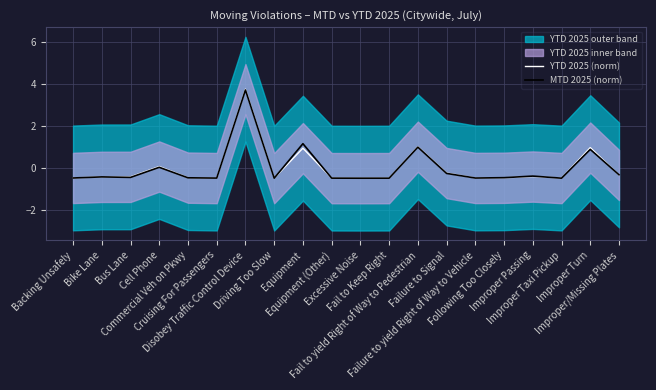

Reading left to right, list all the values displayed in this chart.

YTD 2025 (norm): Backing Unsafely=-0.5	Bike Lane=-0.4	Bus Lane=-0.4	Cell Phone=0.1	Commercial Veh on Pkwy=-0.5	Cruising For Passengers=-0.5	Disobey Traffic Control Device=3.8	Driving Too Slow=-0.5	Equipment=0.9	Equipment (Other)=-0.5	Excessive Noise=-0.5	Fail to Keep Right=-0.5	Fail to yield Right of Way to Pedestrian=1.0	Failure to Signal=-0.2	Failure to yield Right of Way to Vehicle=-0.5	Following Too Closely=-0.5	Improper Passing=-0.4	Improper Taxi Pickup=-0.5	Improper Turn=1.0	Improper/Missing Plates=-0.3
MTD 2025 (norm): Backing Unsafely=-0.5	Bike Lane=-0.4	Bus Lane=-0.5	Cell Phone=0.0	Commercial Veh on Pkwy=-0.5	Cruising For Passengers=-0.5	Disobey Traffic Control Device=3.7	Driving Too Slow=-0.5	Equipment=1.2	Equipment (Other)=-0.5	Excessive Noise=-0.5	Fail to Keep Right=-0.5	Fail to yield Right of Way to Pedestrian=1.0	Failure to Signal=-0.3	Failure to yield Right of Way to Vehicle=-0.5	Following Too Closely=-0.5	Improper Passing=-0.4	Improper Taxi Pickup=-0.5	Improper Turn=0.9	Improper/Missing Plates=-0.3